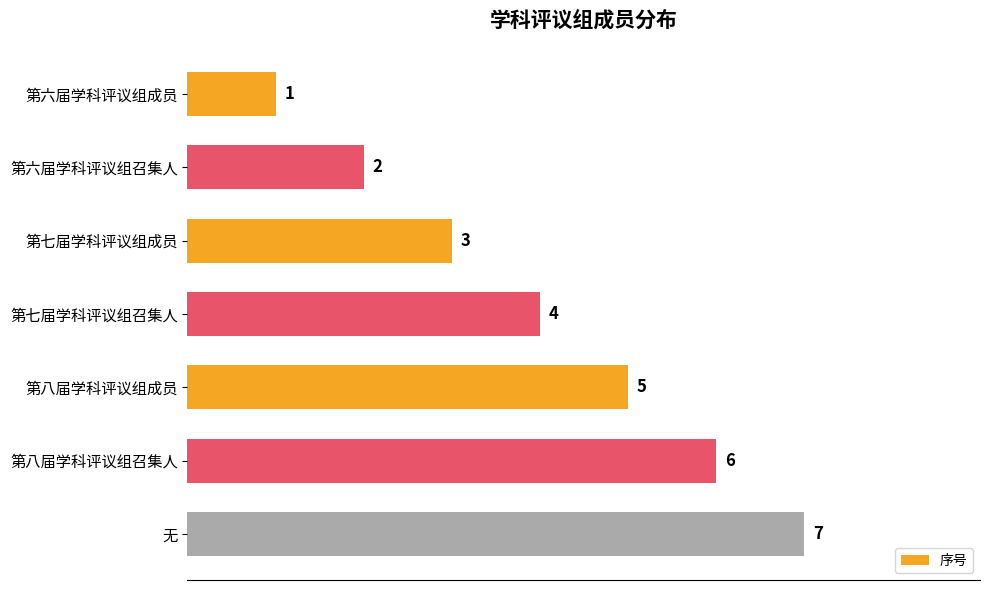

What is the change in value from 第六届学科评议组召集人 to 第八届学科评议组成员?

+3